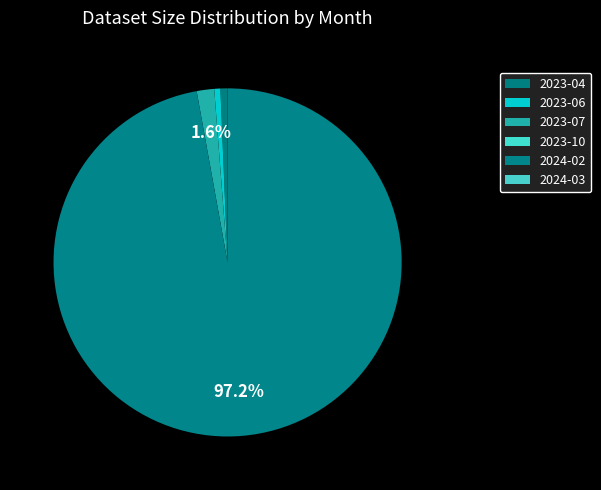

Rank the categories by value from lowest to highest.

2023-10, 2024-03, 2023-06, 2023-04, 2023-07, 2024-02